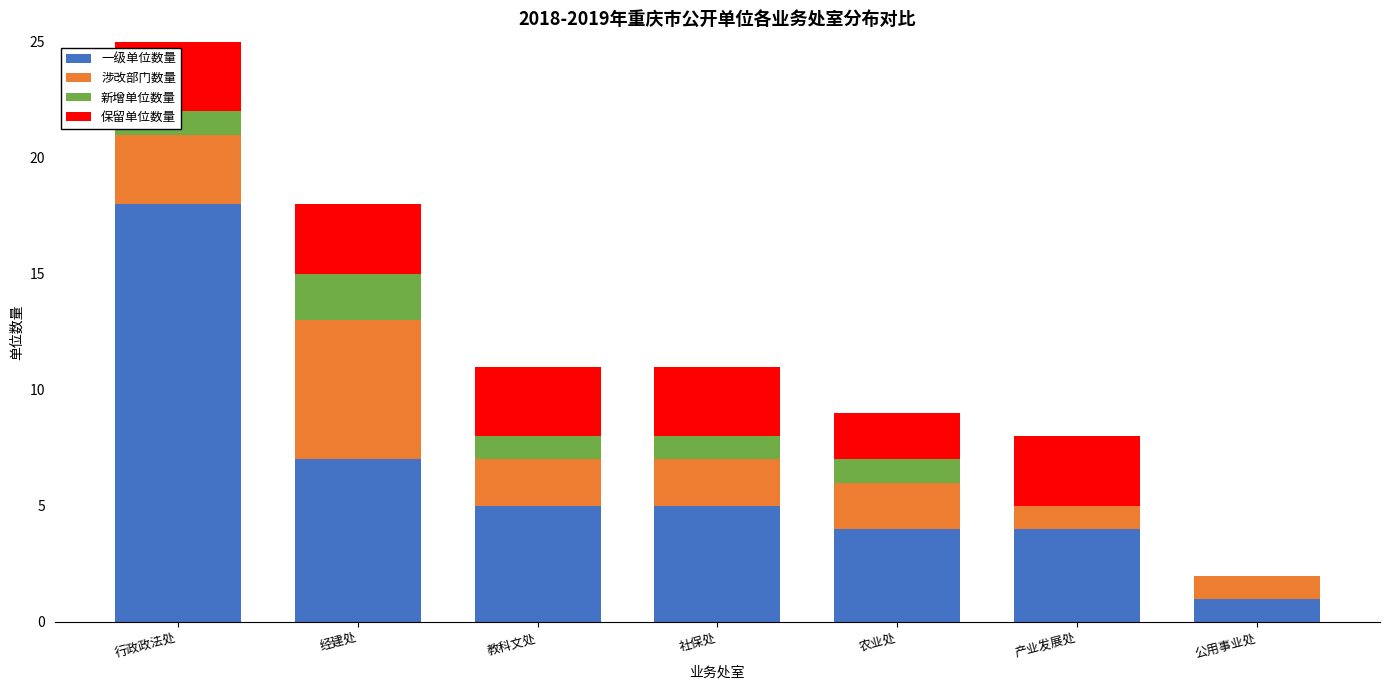

What is the sum of all 涉改部门数量 values?

17